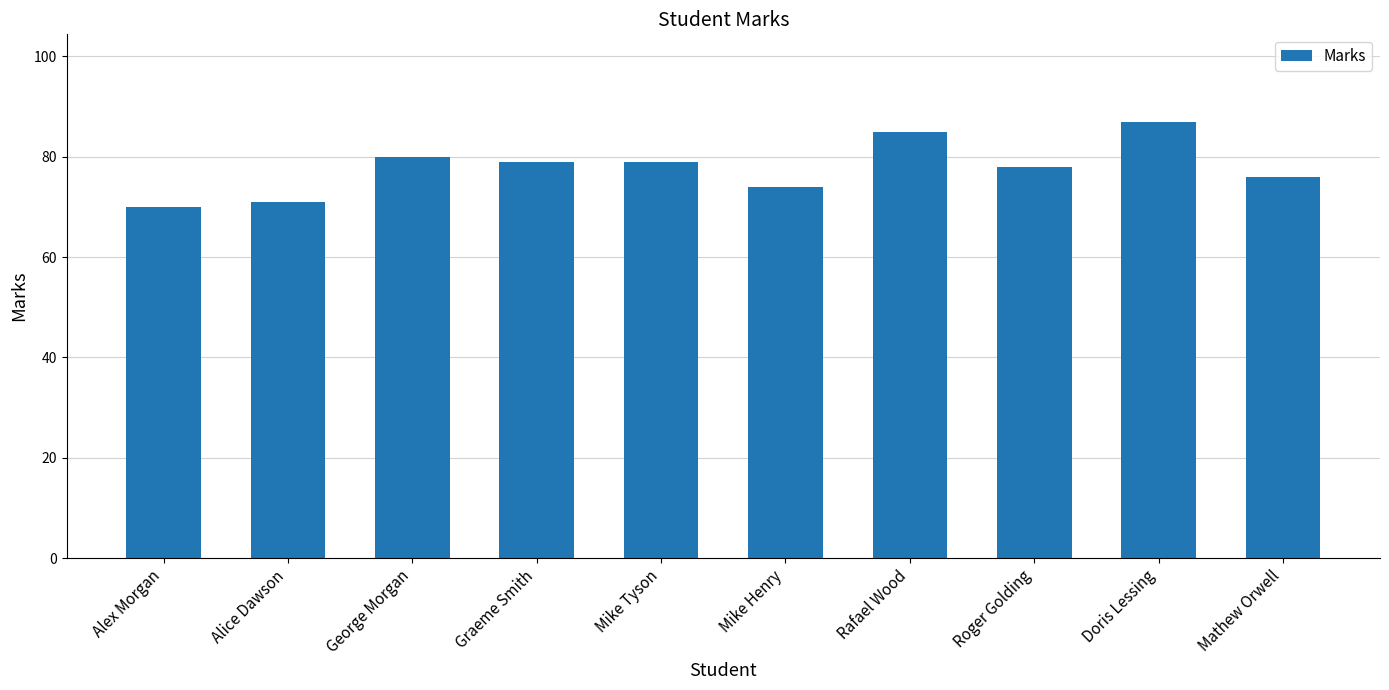

Is it true that the value at Graeme Smith is 17?

False